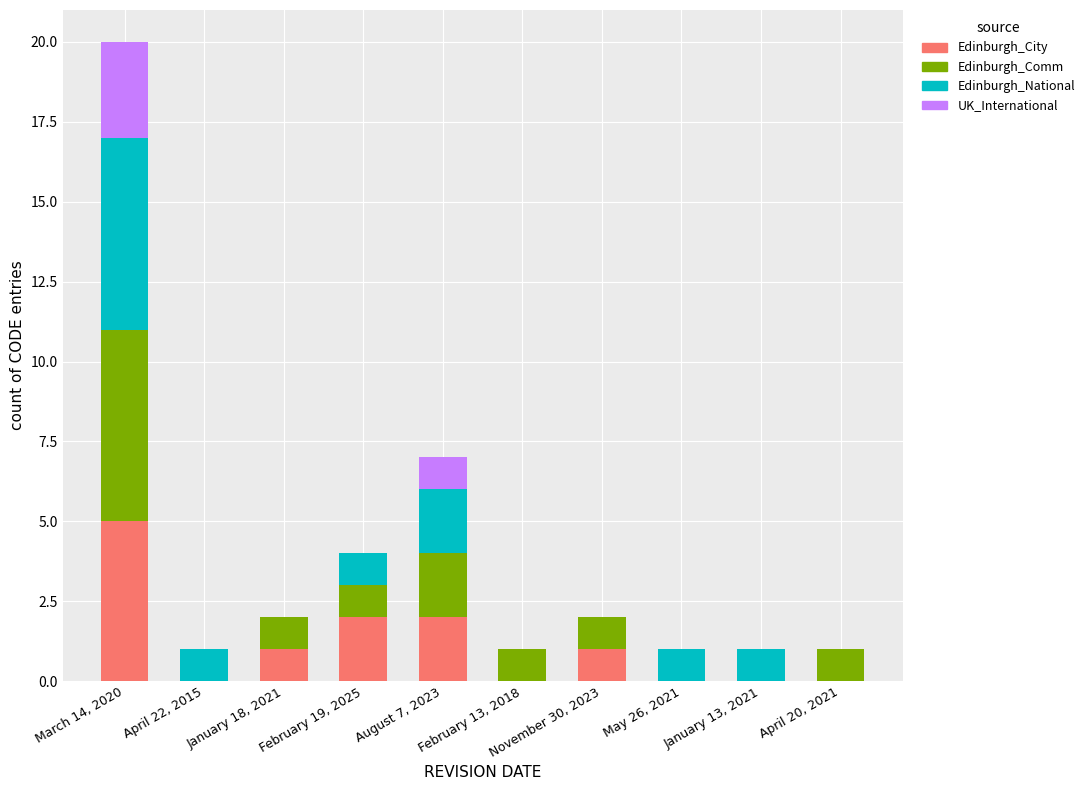

The value of Edinburgh_City at February 19, 2025 is 2. True or false?

True